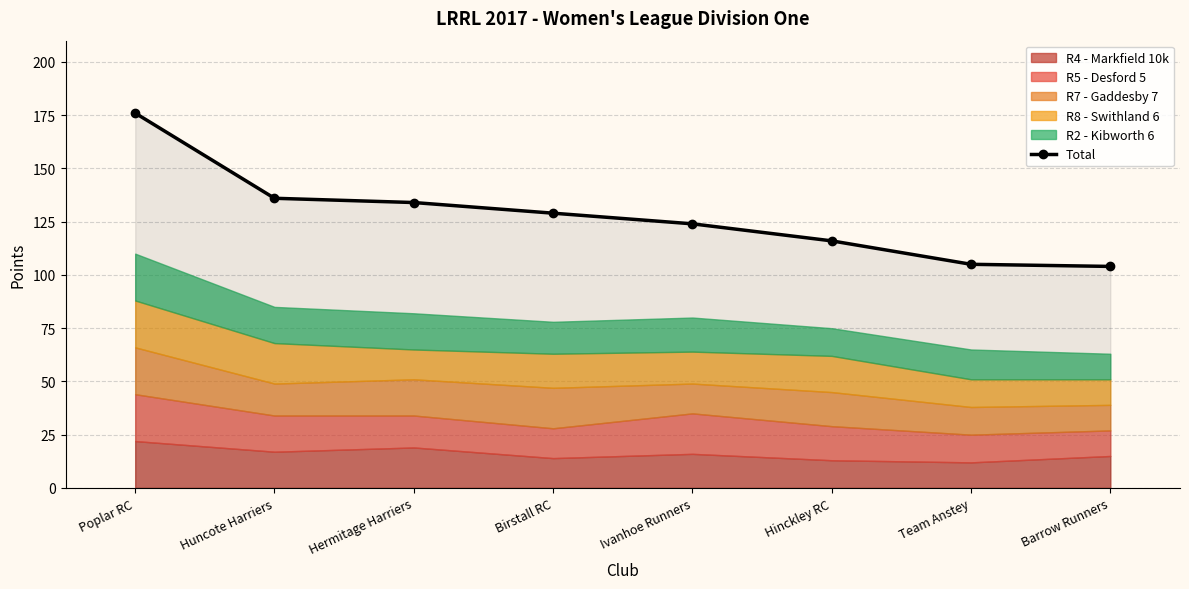

What is the value of the 4th point from the left?

129